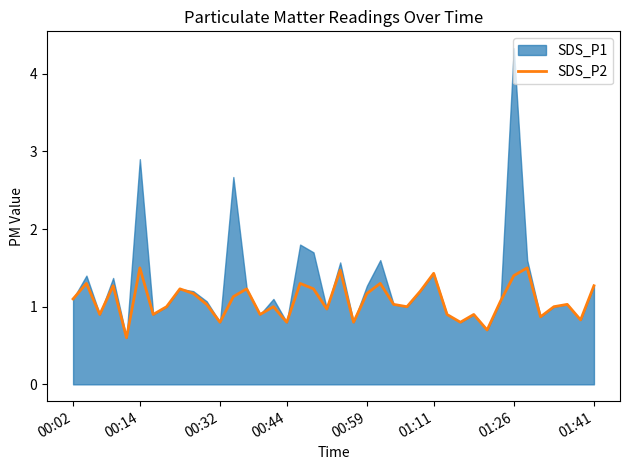

The value of SDS_P2 at 00:02 is 0.3. True or false?

False